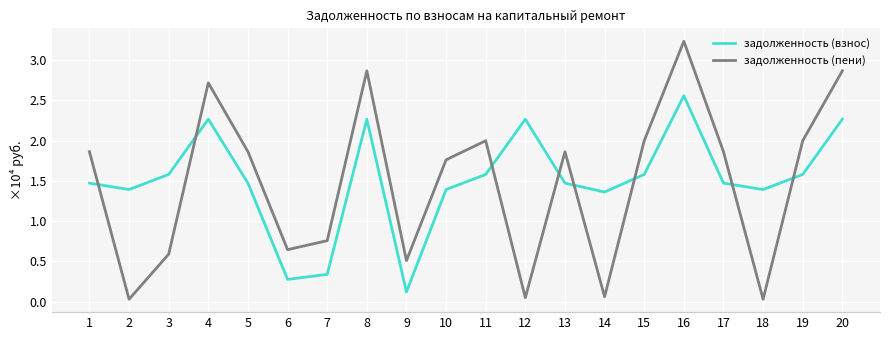

Rank the series by their maximum value, from lowest to highest.

задолженность (взнос), задолженность (пени)